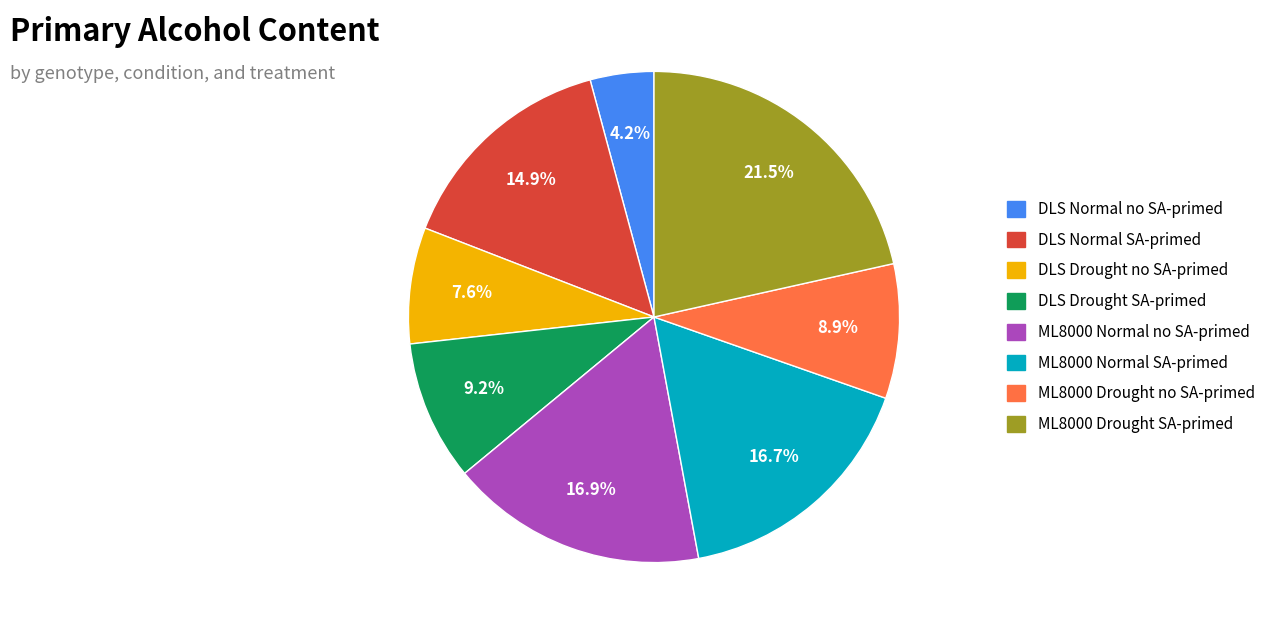

Does ML8000 Drought no SA-primed represent more than half of the total?

No